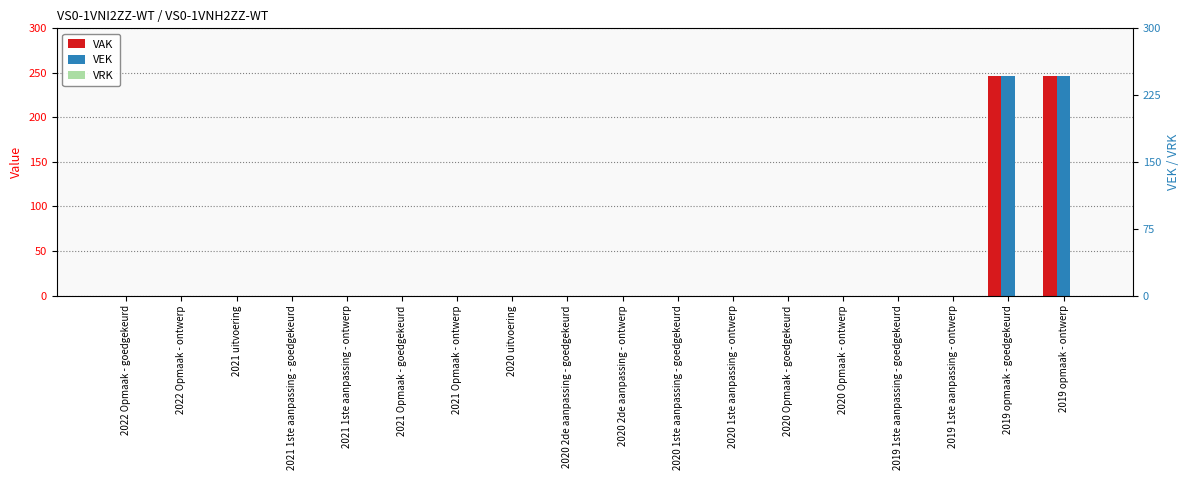

Reading left to right, what are all the values shown in this chart?

VAK: 2022 Opmaak - goedgekeurd=0	2022 Opmaak - ontwerp=0	2021 uitvoering=0	2021 1ste aanpassing - goedgekeurd=0	2021 1ste aanpassing - ontwerp=0	2021 Opmaak - goedgekeurd=0	2021 Opmaak - ontwerp=0	2020 uitvoering=0	2020 2de aanpassing - goedgekeurd=0	2020 2de aanpassing - ontwerp=0	2020 1ste aanpassing - goedgekeurd=0	2020 1ste aanpassing - ontwerp=0	2020 Opmaak - goedgekeurd=0	2020 Opmaak - ontwerp=0	2019 1ste aanpassing - goedgekeurd=0	2019 1ste aanpassing - ontwerp=0	2019 opmaak - goedgekeurd=246	2019 opmaak - ontwerp=246
VEK: 2022 Opmaak - goedgekeurd=0	2022 Opmaak - ontwerp=0	2021 uitvoering=0	2021 1ste aanpassing - goedgekeurd=0	2021 1ste aanpassing - ontwerp=0	2021 Opmaak - goedgekeurd=0	2021 Opmaak - ontwerp=0	2020 uitvoering=0	2020 2de aanpassing - goedgekeurd=0	2020 2de aanpassing - ontwerp=0	2020 1ste aanpassing - goedgekeurd=0	2020 1ste aanpassing - ontwerp=0	2020 Opmaak - goedgekeurd=0	2020 Opmaak - ontwerp=0	2019 1ste aanpassing - goedgekeurd=0	2019 1ste aanpassing - ontwerp=0	2019 opmaak - goedgekeurd=246	2019 opmaak - ontwerp=246
VRK: 2022 Opmaak - goedgekeurd=0	2022 Opmaak - ontwerp=0	2021 uitvoering=0	2021 1ste aanpassing - goedgekeurd=0	2021 1ste aanpassing - ontwerp=0	2021 Opmaak - goedgekeurd=0	2021 Opmaak - ontwerp=0	2020 uitvoering=0	2020 2de aanpassing - goedgekeurd=0	2020 2de aanpassing - ontwerp=0	2020 1ste aanpassing - goedgekeurd=0	2020 1ste aanpassing - ontwerp=0	2020 Opmaak - goedgekeurd=0	2020 Opmaak - ontwerp=0	2019 1ste aanpassing - goedgekeurd=0	2019 1ste aanpassing - ontwerp=0	2019 opmaak - goedgekeurd=0	2019 opmaak - ontwerp=0